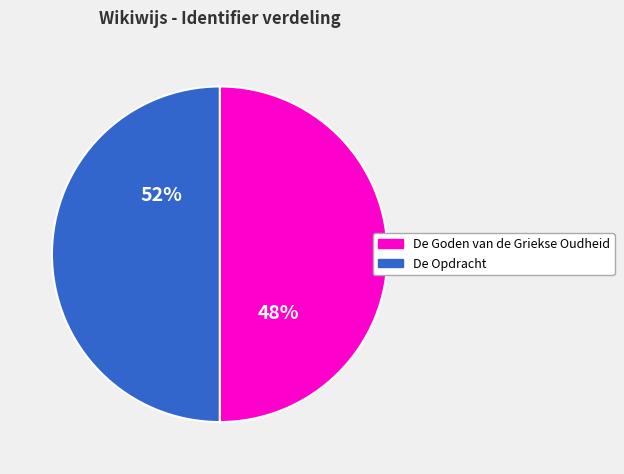

Does any single category account for the majority?

Yes